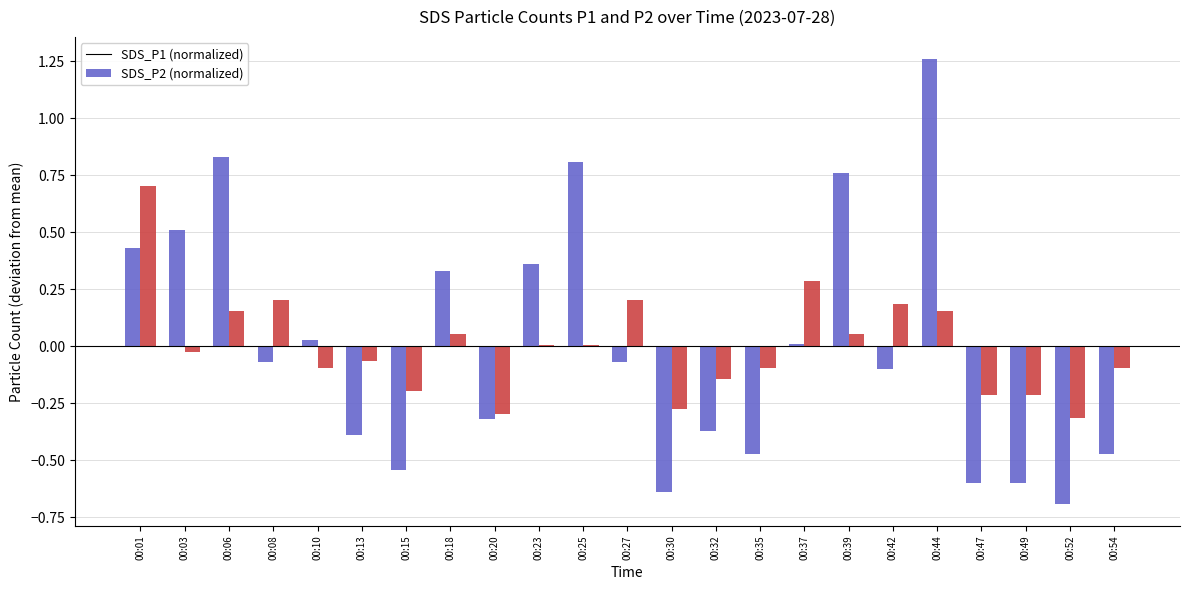

Between 00:18 and 00:49, which series saw the biggest shift?

SDS_P1 (normalized)